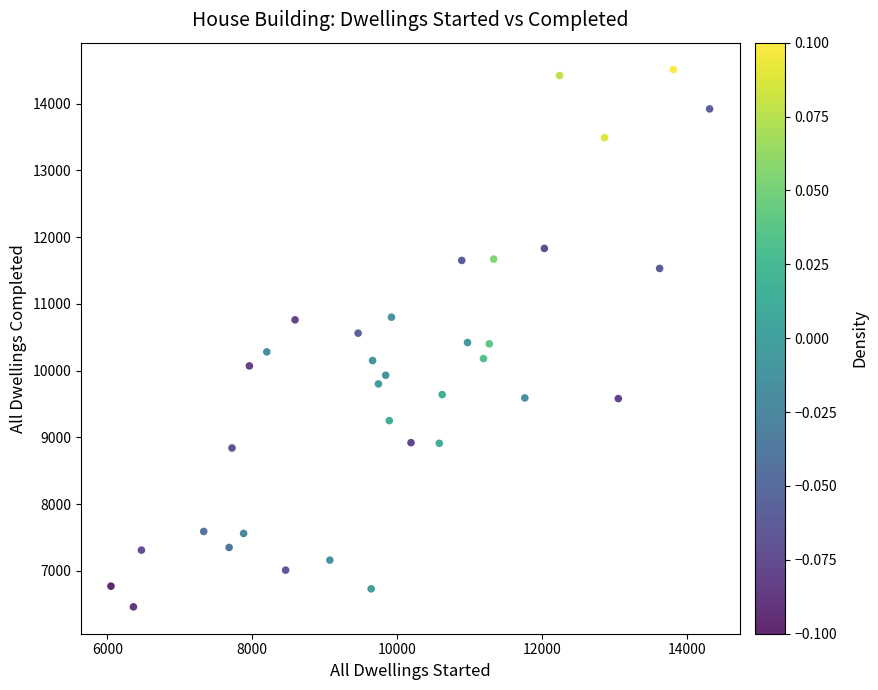

What is the range of X values (max minus min)?

8260